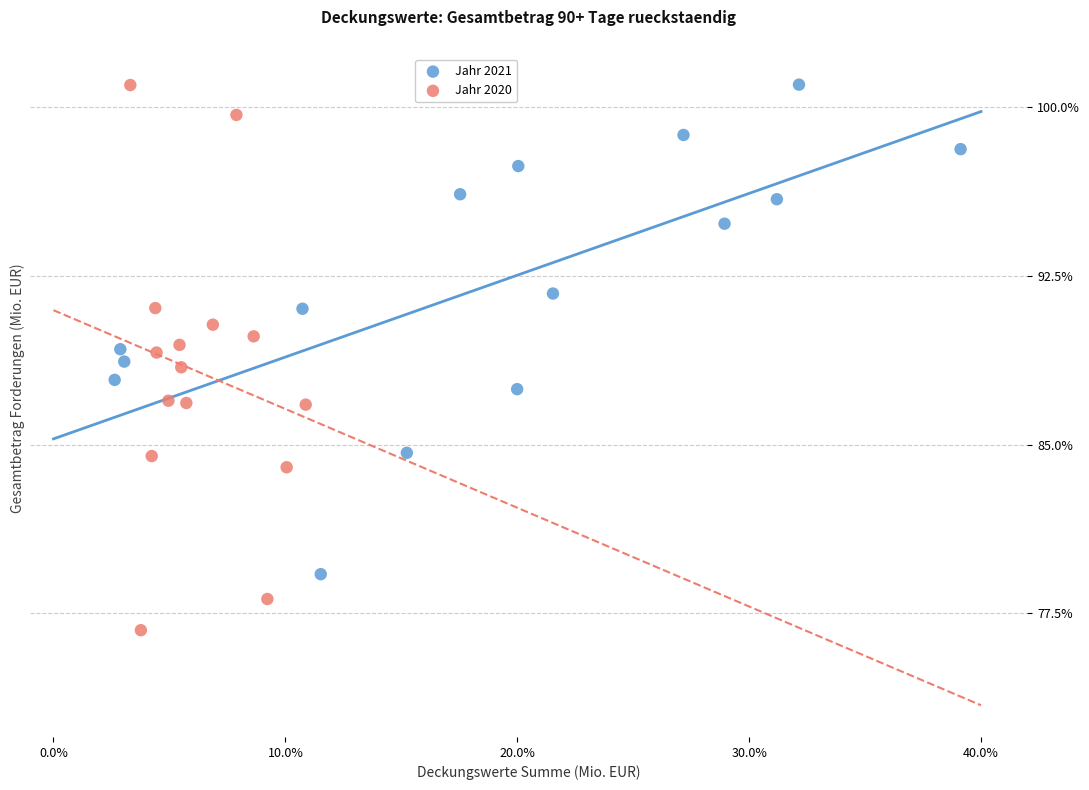

Which series has the largest Y range (max minus min)?

Jahr 2020